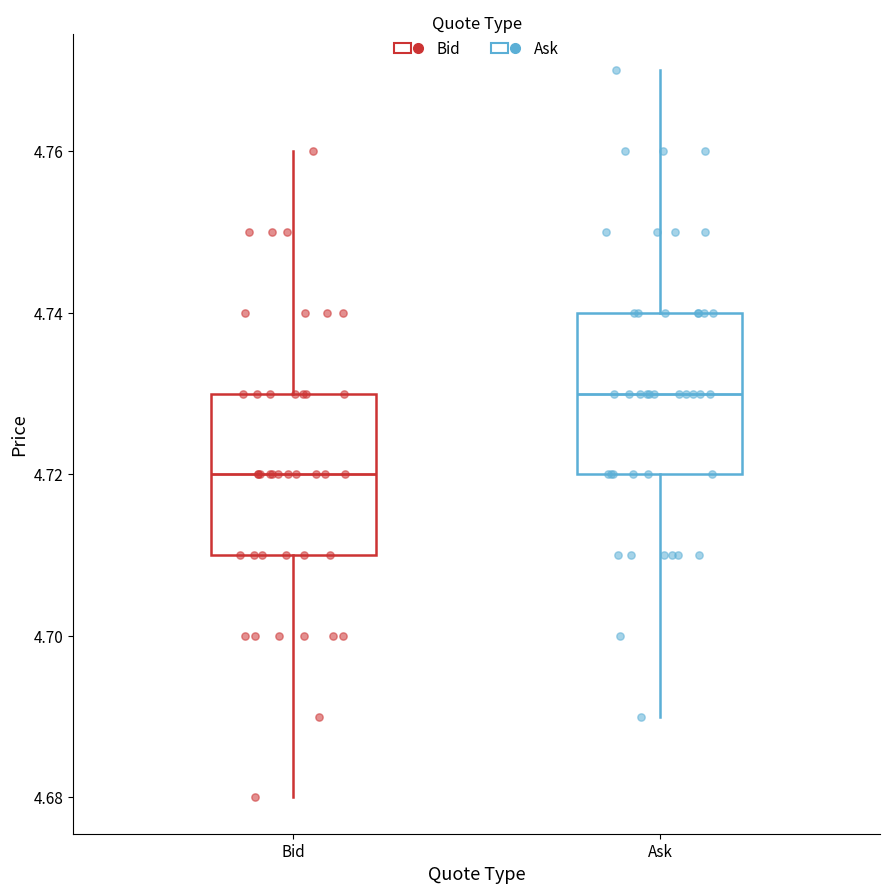

Reading left to right, transcribe this box plot: for each box, give where its median line is, the range the box spans, and where its two whiskers end, as read against the y-axis. The values are not printed on the chart, so give them approximately, as read against the axis.

Bid: median 4.72, box 4.71 to 4.73, whiskers 4.68 to 4.76
Ask: median 4.73, box 4.72 to 4.74, whiskers 4.69 to 4.77